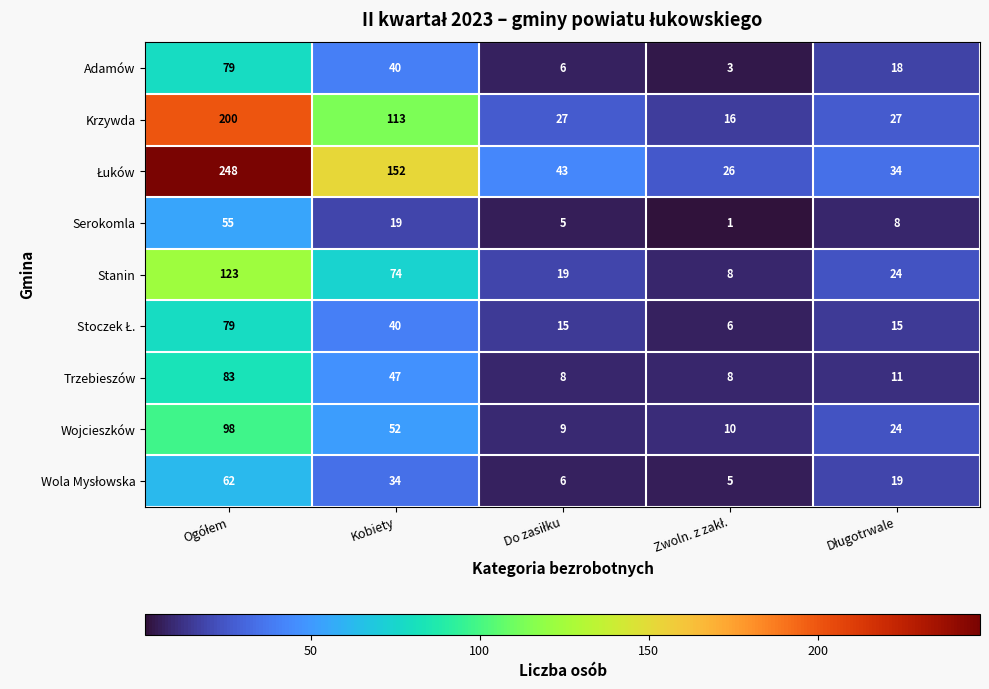

Is it true that Stanin equals 74 at Kobiety?

True